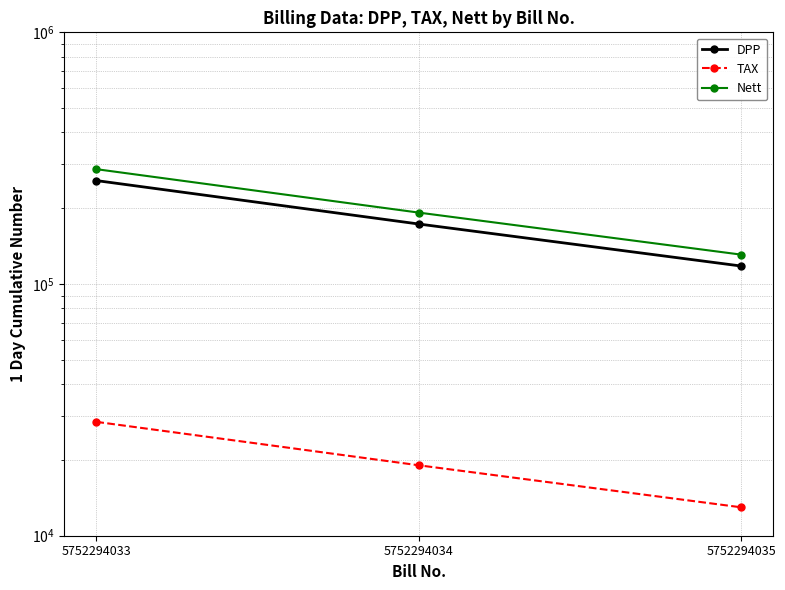

At which label is Nett closest to 208438?

5752294034